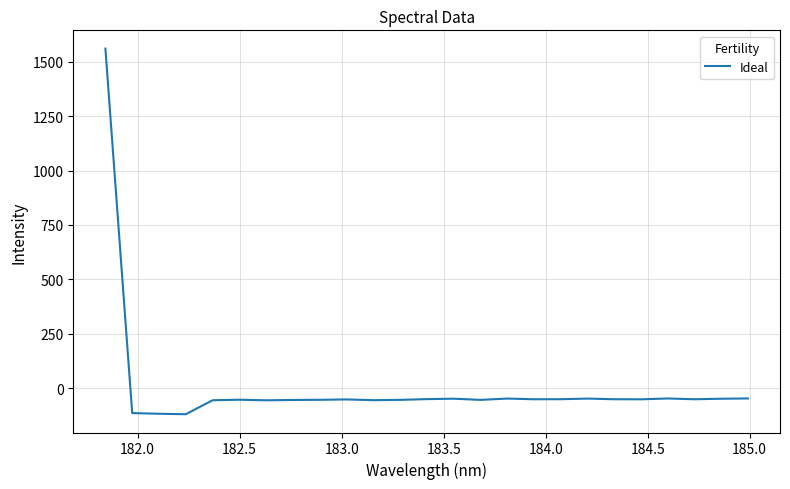

What is the maximum value shown in the chart?

1561.0